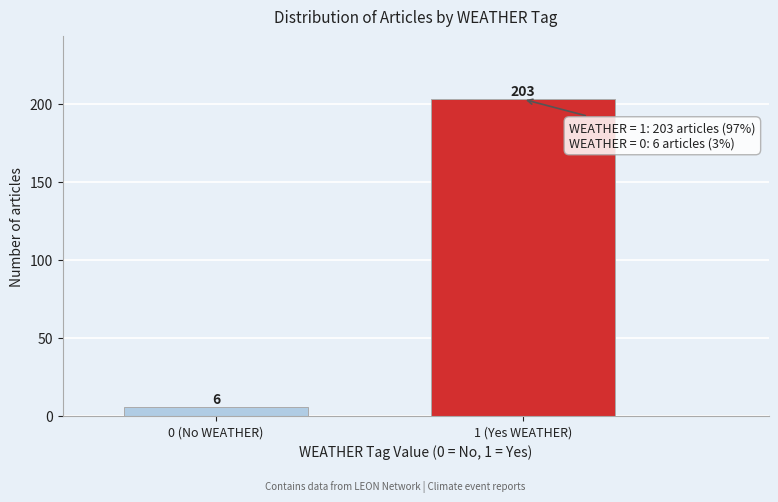

Reading left to right, what are all the values shown in this chart?

0 (No WEATHER)=6	1 (Yes WEATHER)=203